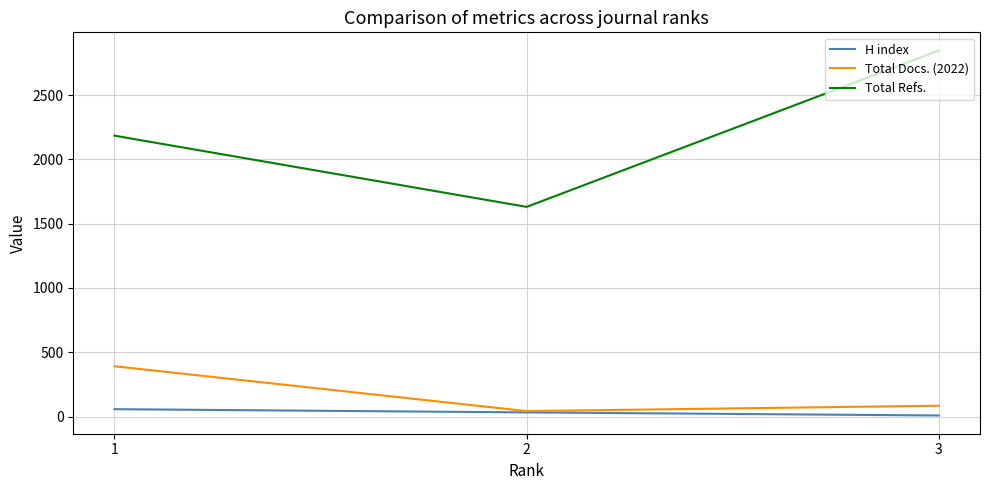

Which category has the lowest value in the Total Docs. (2022) series?

2